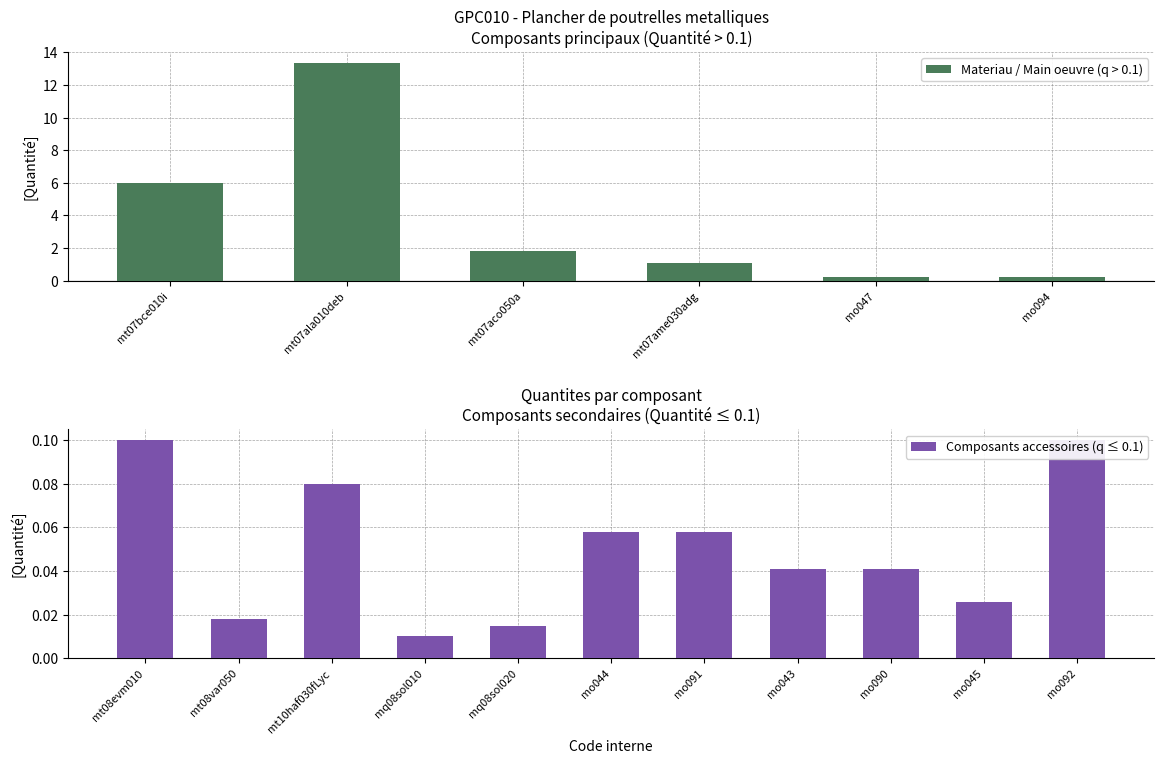

Rank the categories by value from lowest to highest.

mq08sol010, mq08sol020, mt08var050, mo045, mo043, mo090, mo044, mo091, mt10haf030fLyc, mt08evm010, mo092, mo047, mo094, mt07ame030adg, mt07aco050a, mt07bce010i, mt07ala010deb